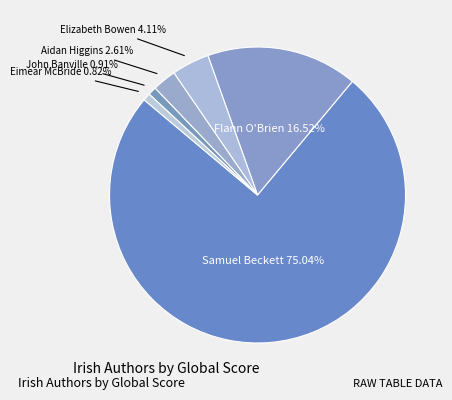

Is there any slice that represents more than half of the pie?

Yes